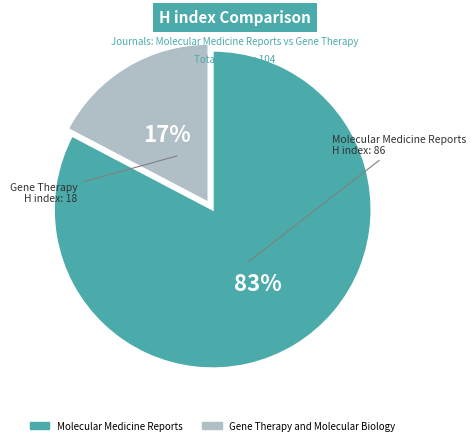

Which slice is the largest?

Molecular Medicine Reports